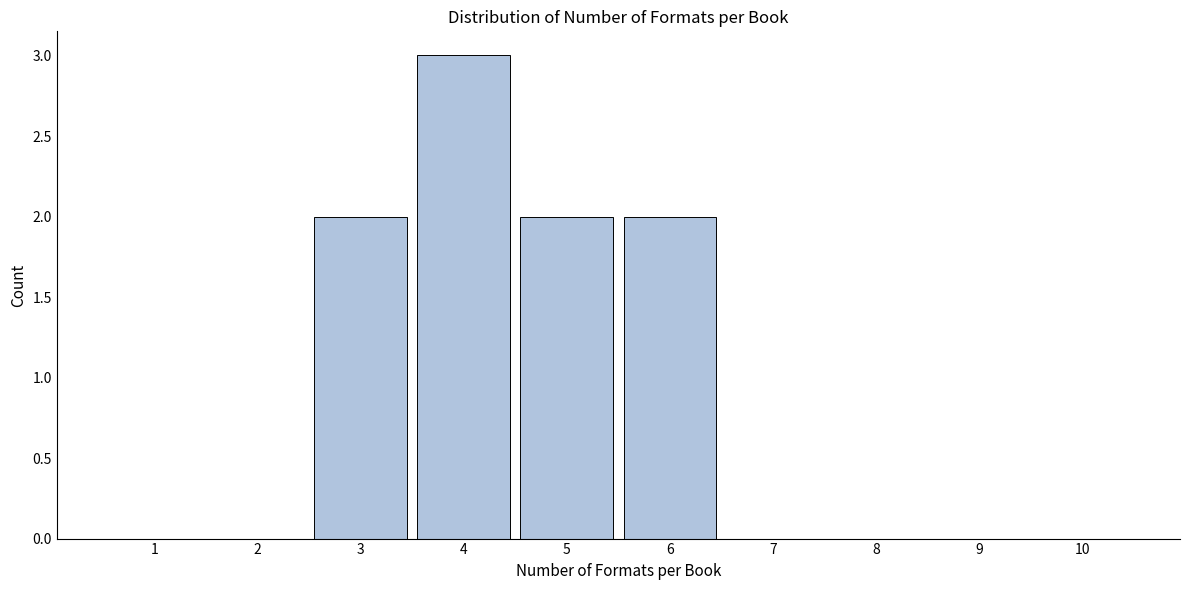

Reading right to left, what are all the values shown in this chart?

10=0	9=0	8=0	7=0	6=2	5=2	4=3	3=2	2=0	1=0